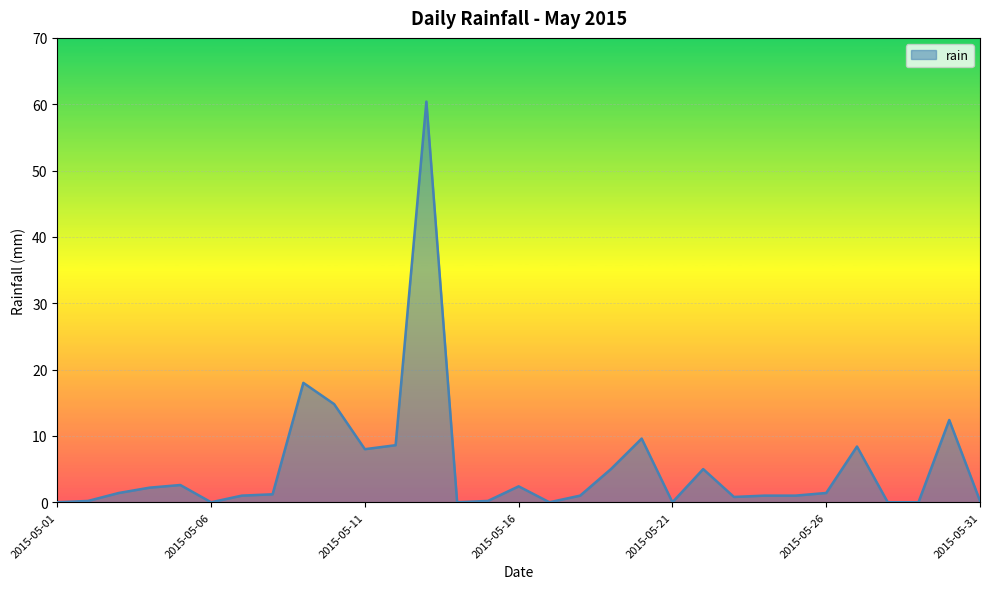

What is the maximum value shown in the chart?

60.4